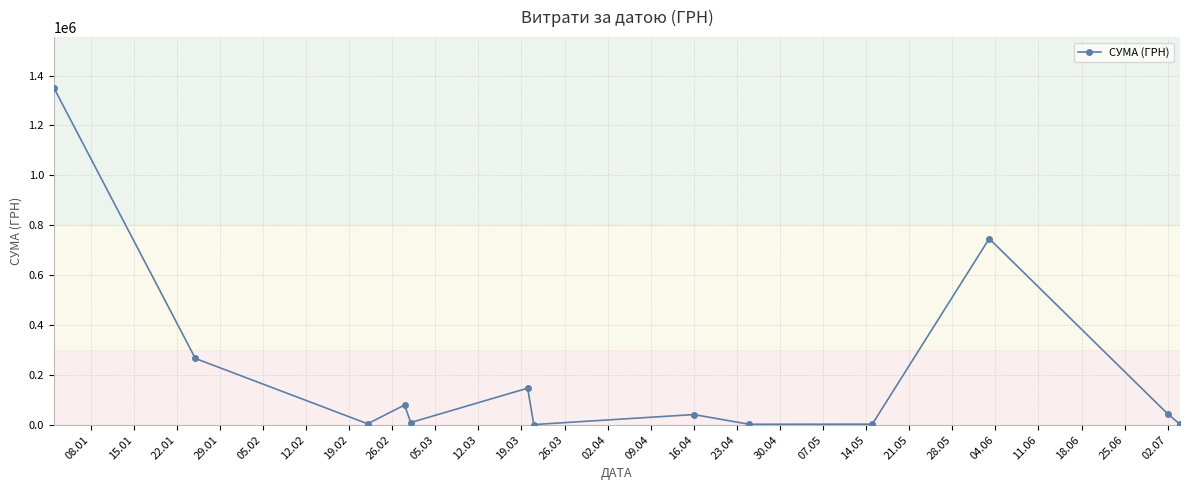

Does the chart display data point markers on the line(s)?

Yes